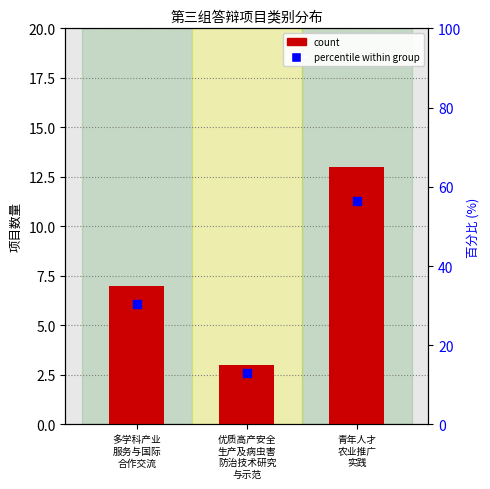

At how many categories does at least one series exceed 55?

1